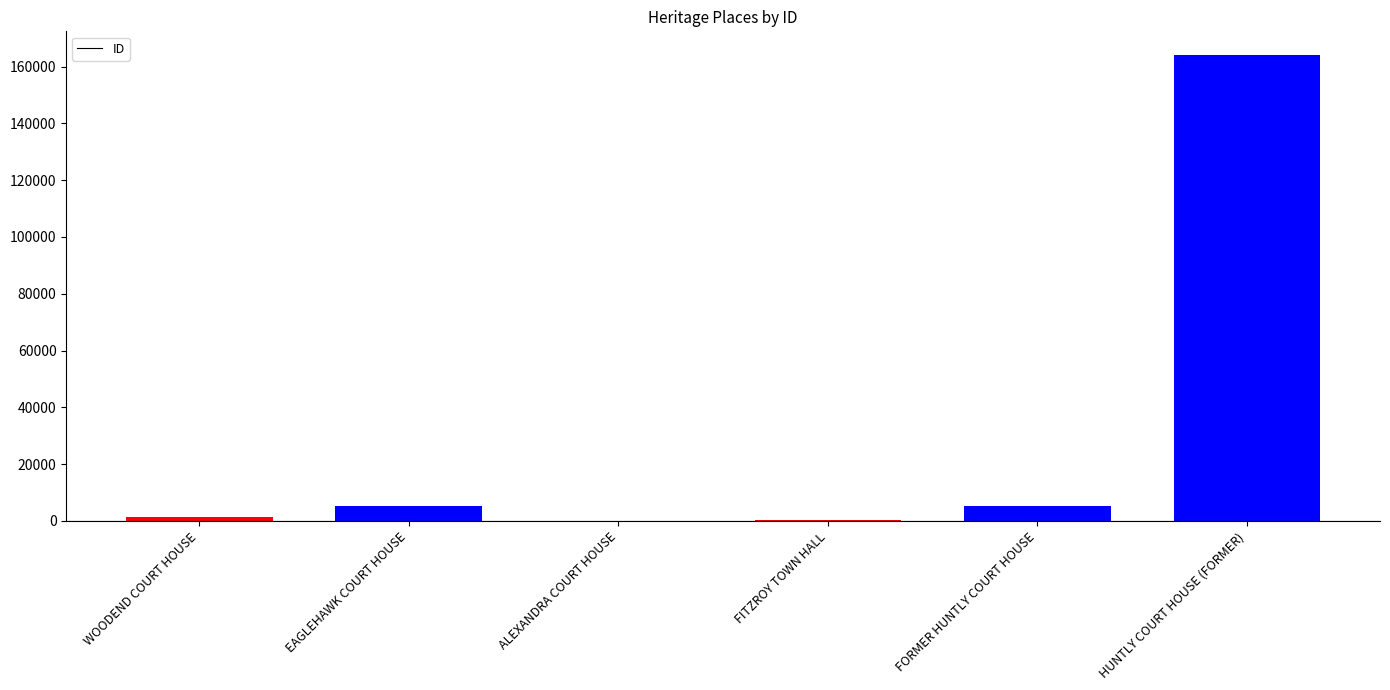

Which label corresponds to the largest value in the chart?

HUNTLY COURT HOUSE (FORMER)